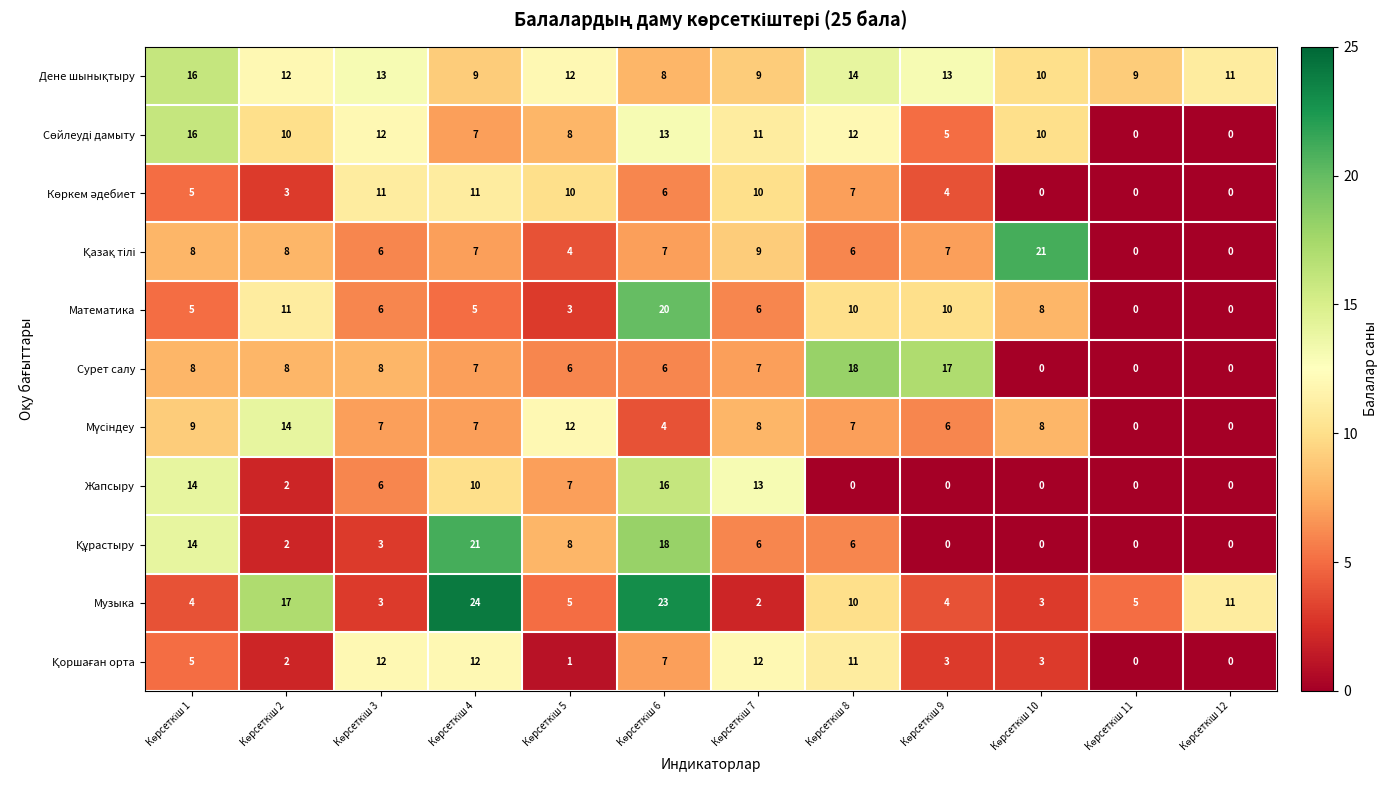

What is the average value of the Сурет салу series?

7